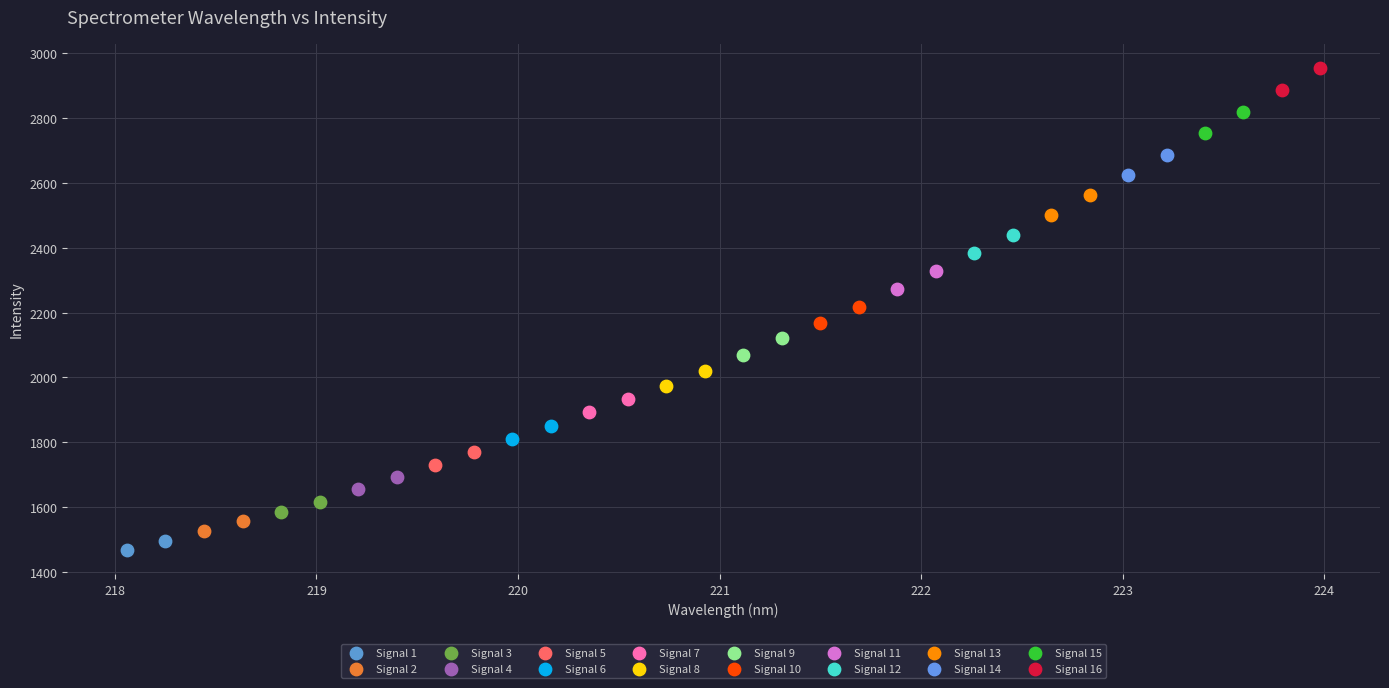

Which series reaches the maximum Y coordinate?

Signal 16